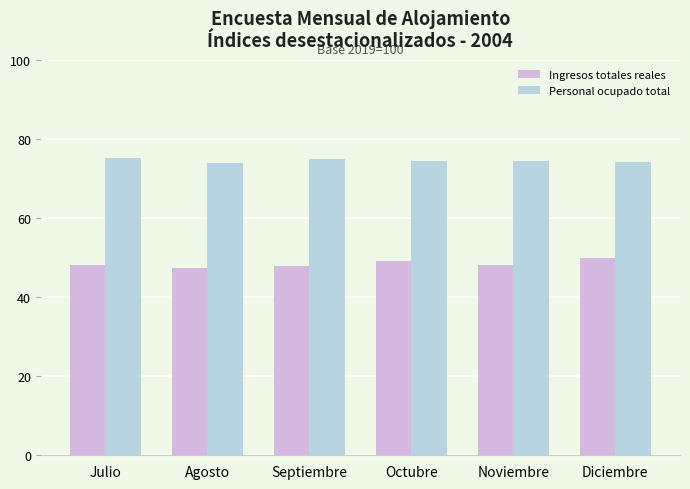

How many bars are there in total?

12